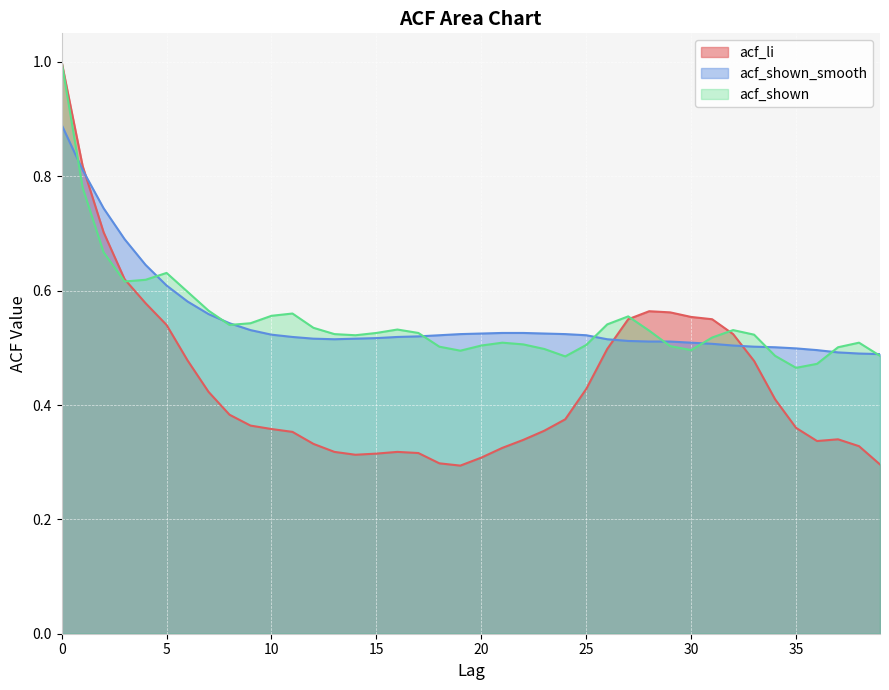

How many intersections are there between acf_shown and acf_li?

3